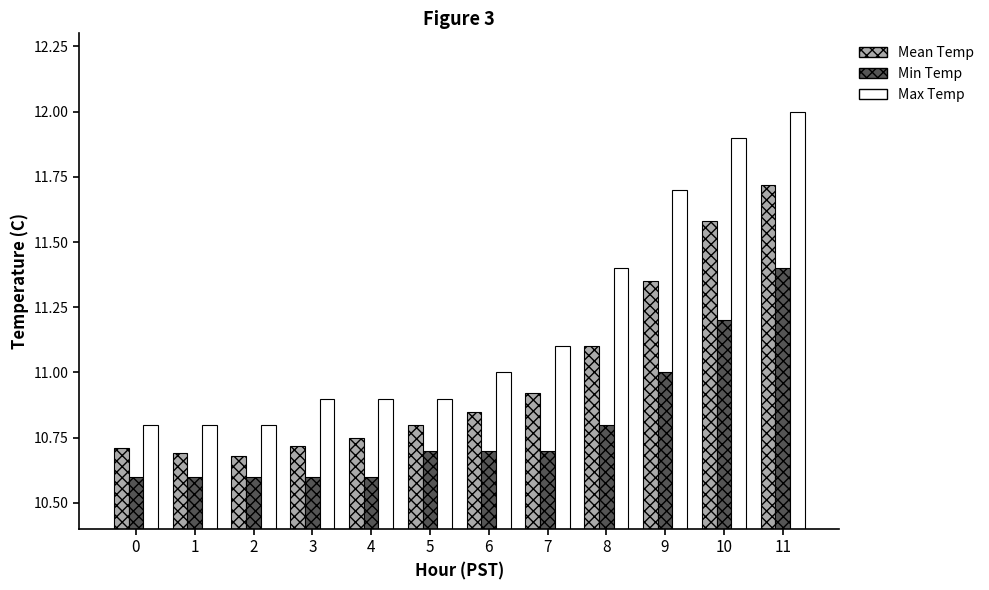

Which series has the widest spread of values?

Max Temp